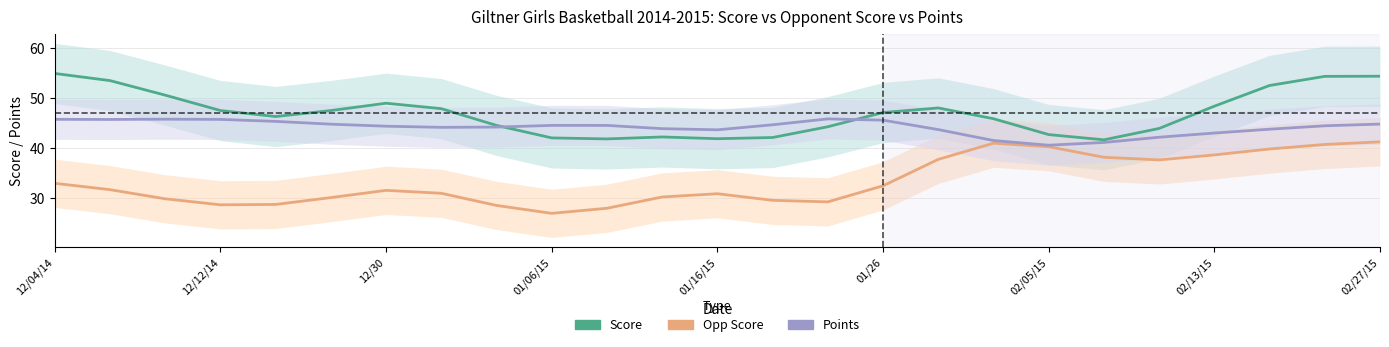

Which has a higher value, 17 or 01/16/15?

01/16/15